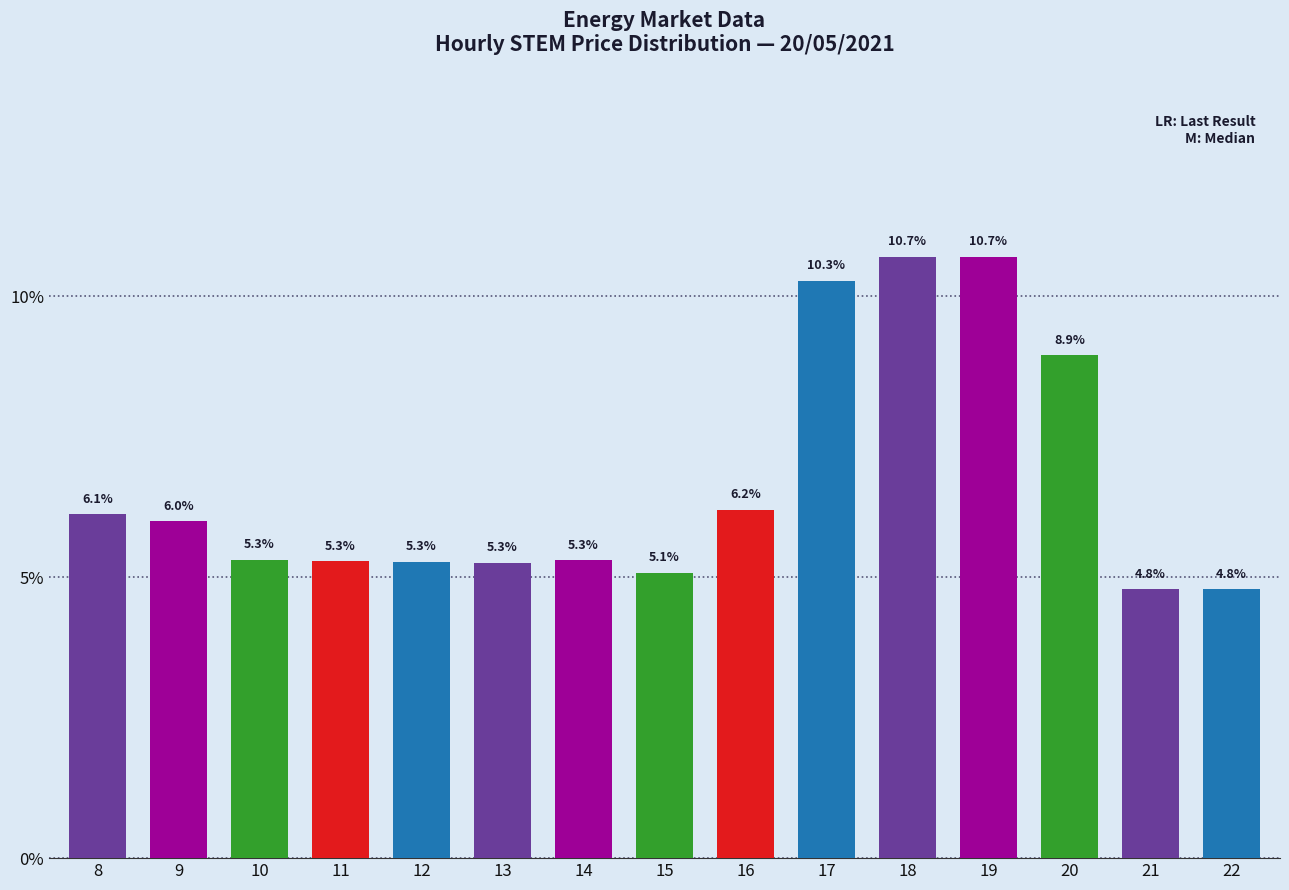

What is the value of the 15th bar from the left?

4.8